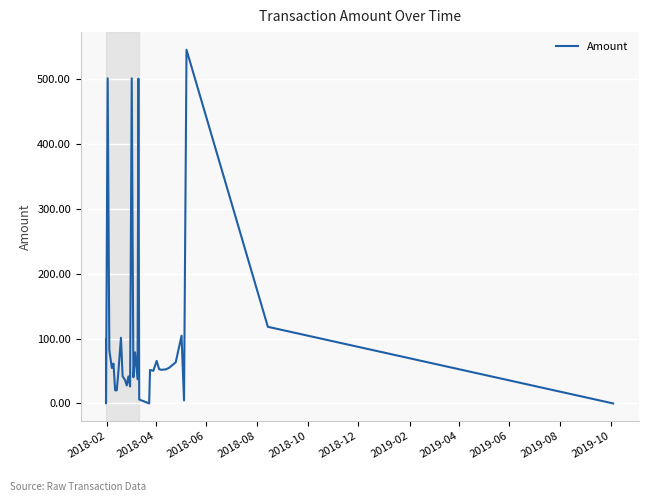

How many interior local peaks (higher than both neighbors) does the data have?

11